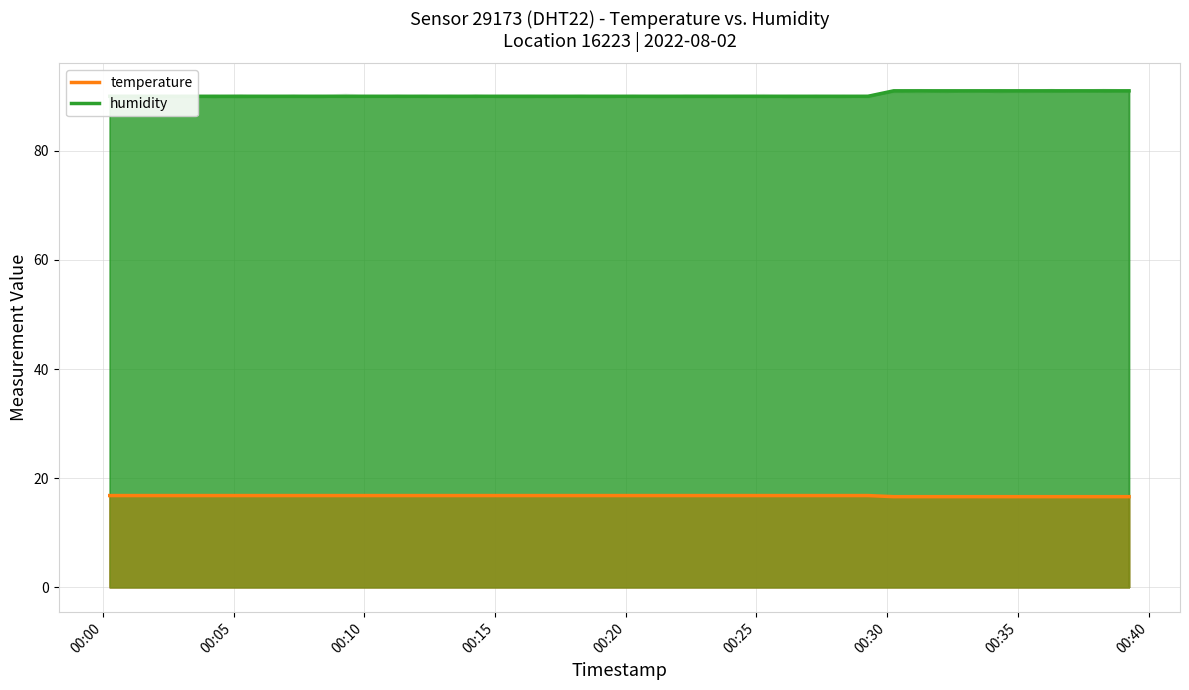

What is the maximum value for temperature?

16.8